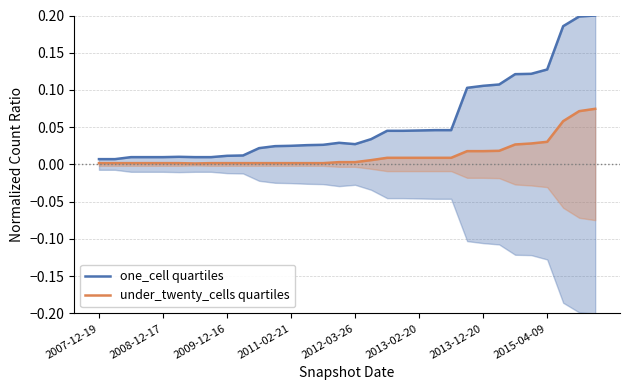

True or false: under_twenty_cells quartiles and one_cell quartiles cross at least once.

False